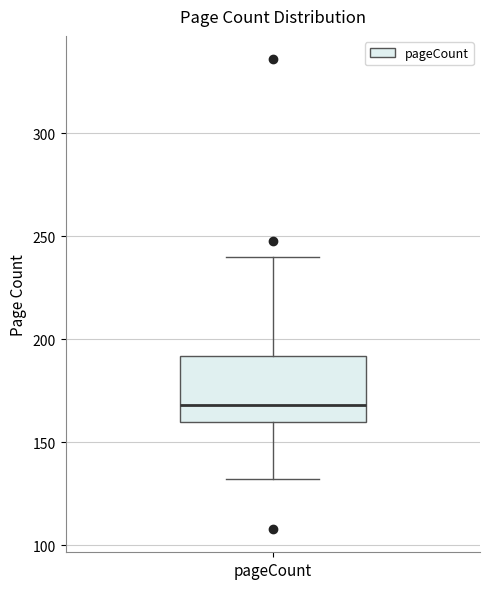

Read this box plot against the y-axis: the position of the median line, the range covered by the box, and the ends of both whiskers. The values are not printed on the chart, so give them approximately, as read against the axis.

median 170, box 160 to 190, whiskers 130 to 240